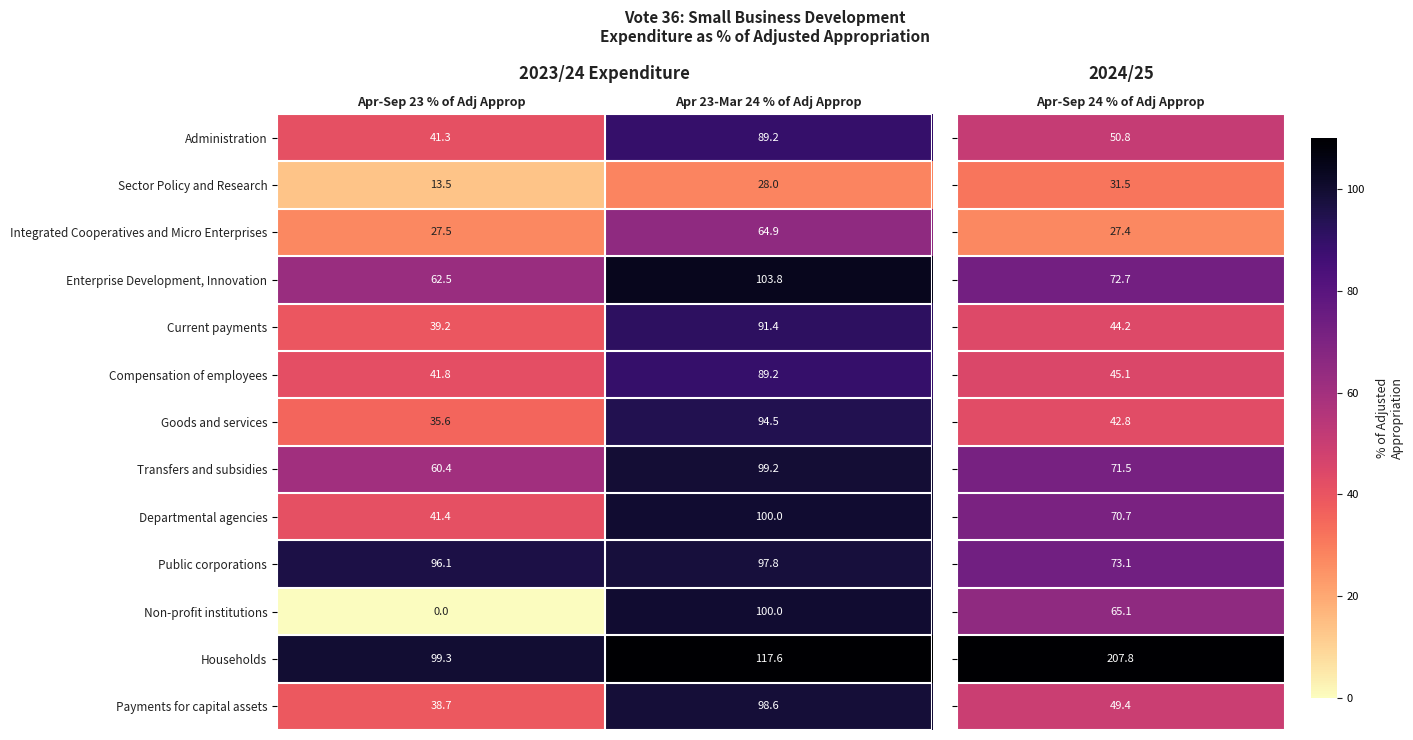

Reading left to right, transcribe all the data shown in this chart.

Administration: Apr-Sep 23 % of Adj Approp=41.3	Apr 23-Mar 24 % of Adj Approp=89.2
Sector Policy and Research: Apr-Sep 23 % of Adj Approp=13.5	Apr 23-Mar 24 % of Adj Approp=28.0
Integrated Cooperatives and Micro Enterprises: Apr-Sep 23 % of Adj Approp=27.5	Apr 23-Mar 24 % of Adj Approp=64.9
Enterprise Development, Innovation: Apr-Sep 23 % of Adj Approp=62.5	Apr 23-Mar 24 % of Adj Approp=103.8
Current payments: Apr-Sep 23 % of Adj Approp=39.2	Apr 23-Mar 24 % of Adj Approp=91.4
Compensation of employees: Apr-Sep 23 % of Adj Approp=41.8	Apr 23-Mar 24 % of Adj Approp=89.2
Goods and services: Apr-Sep 23 % of Adj Approp=35.6	Apr 23-Mar 24 % of Adj Approp=94.5
Transfers and subsidies: Apr-Sep 23 % of Adj Approp=60.4	Apr 23-Mar 24 % of Adj Approp=99.2
Departmental agencies: Apr-Sep 23 % of Adj Approp=41.4	Apr 23-Mar 24 % of Adj Approp=100.0
Public corporations: Apr-Sep 23 % of Adj Approp=96.1	Apr 23-Mar 24 % of Adj Approp=97.8
Non-profit institutions: Apr-Sep 23 % of Adj Approp=0.0	Apr 23-Mar 24 % of Adj Approp=100.0
Households: Apr-Sep 23 % of Adj Approp=99.3	Apr 23-Mar 24 % of Adj Approp=117.6
Payments for capital assets: Apr-Sep 23 % of Adj Approp=38.7	Apr 23-Mar 24 % of Adj Approp=98.6